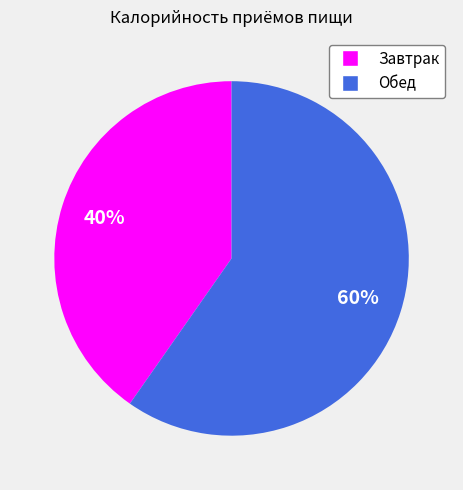

To the nearest percent, what is the average slice percentage?

50%